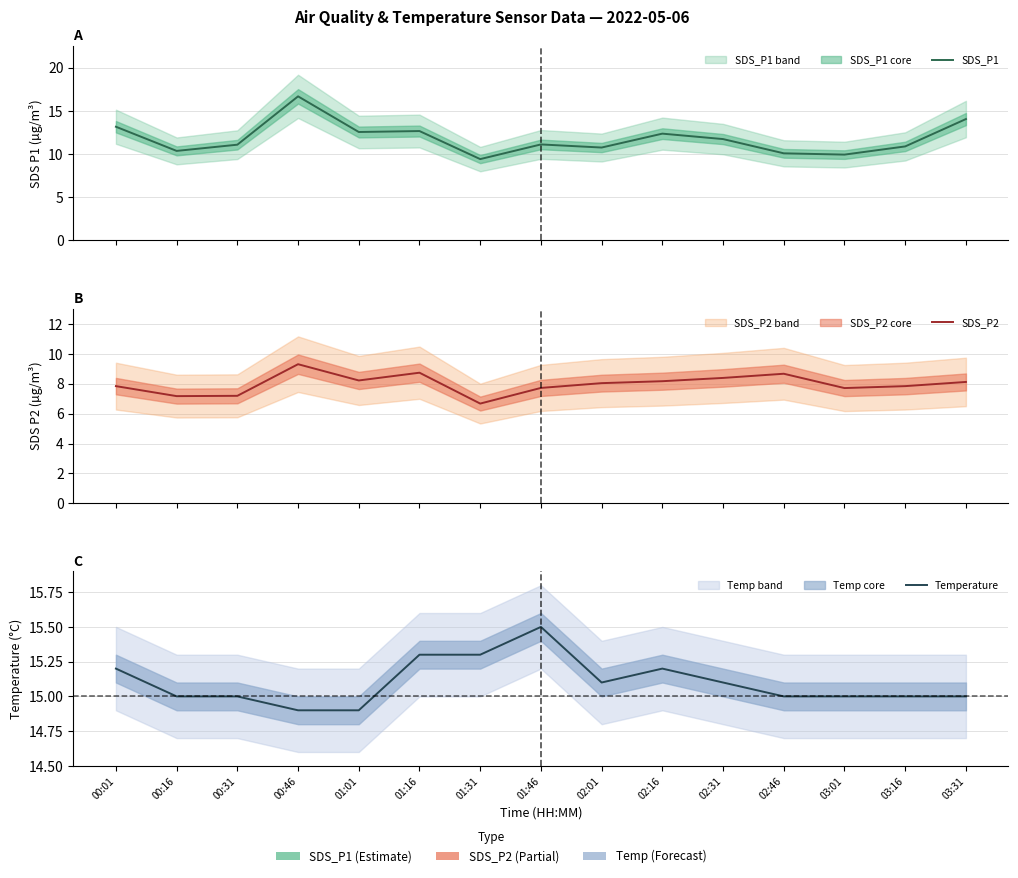

Reading right to left, what are all the values shown in this chart?

SDS_P1: 14.1	10.9	9.9	10.1	11.8	12.4	10.8	11.1	9.4	12.7	12.6	16.7	11.1	10.4	13.2
SDS_P2: 8.1	7.8	7.7	8.7	8.4	8.2	8.1	7.7	6.7	8.8	8.2	9.3	7.2	7.2	7.8
Temperature: 15.0	15.0	15.0	15.0	15.1	15.2	15.1	15.5	15.3	15.3	14.9	14.9	15.0	15.0	15.2